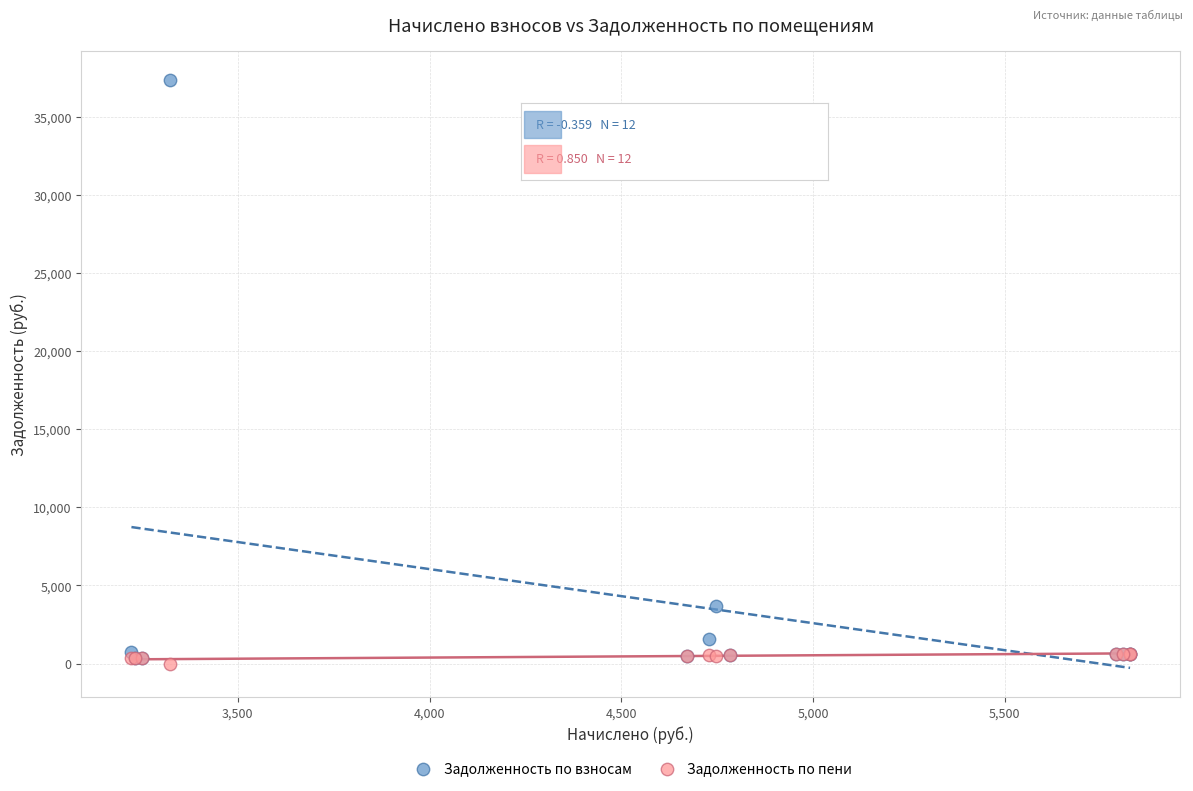

In the Задолженность по взносам series, what Y value is closest to 18840?

3671.5